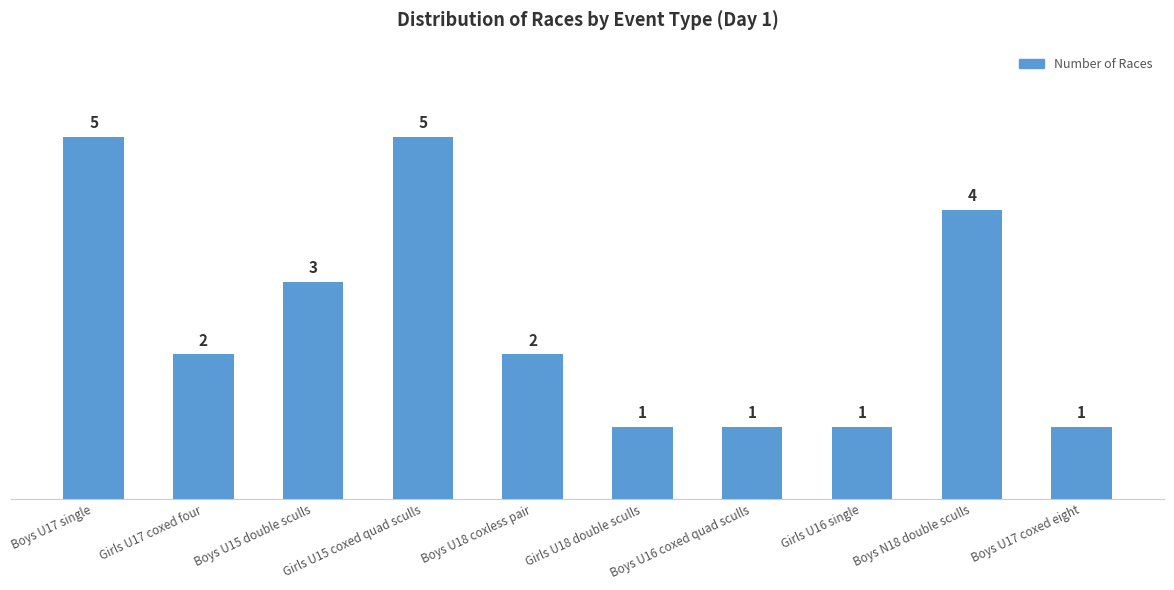

Are the bars grouped side by side (vs. stacked)?

No